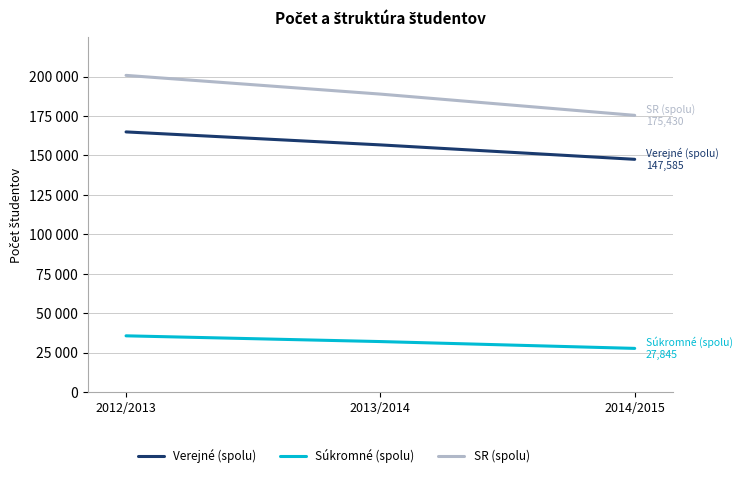

The value of SR (spolu) at 2013/2014 is 93788. True or false?

False